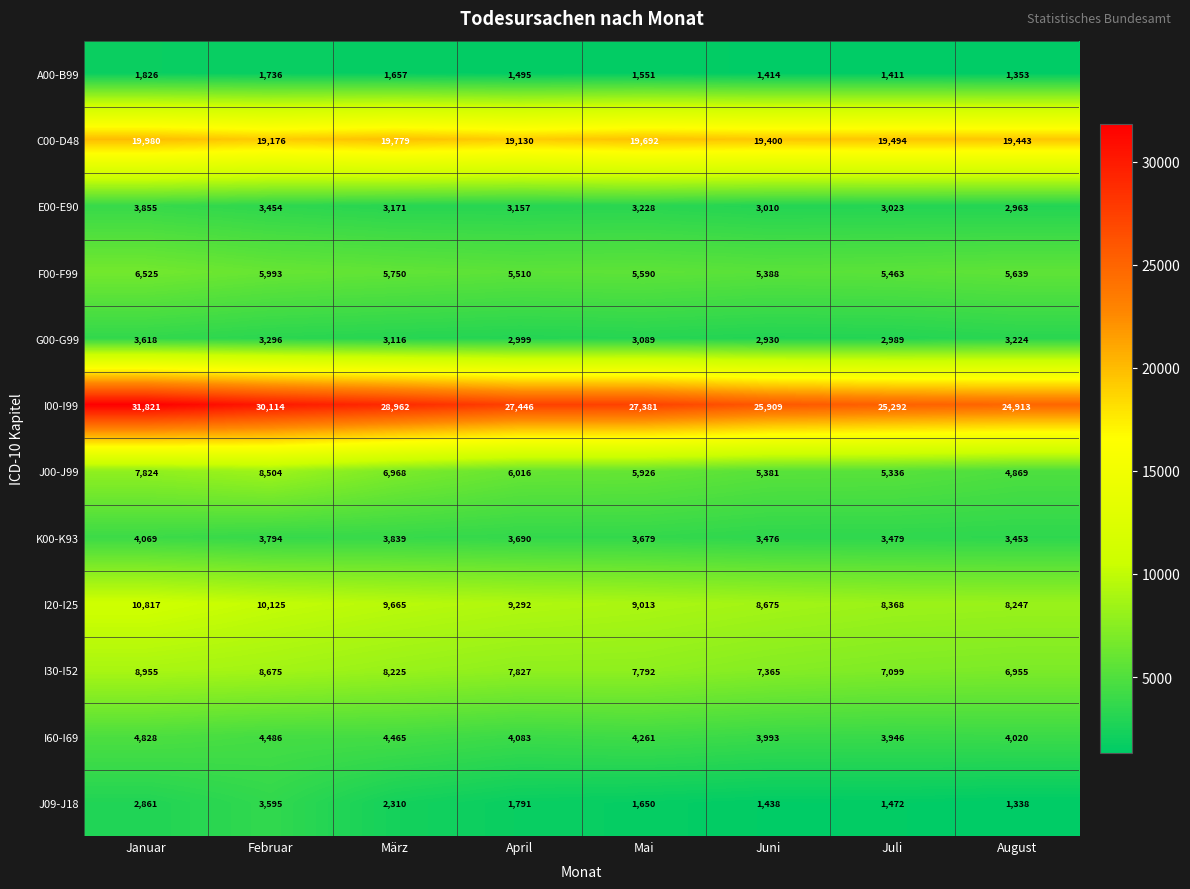

What is the spread (max minus min) of values at Juni?

24495